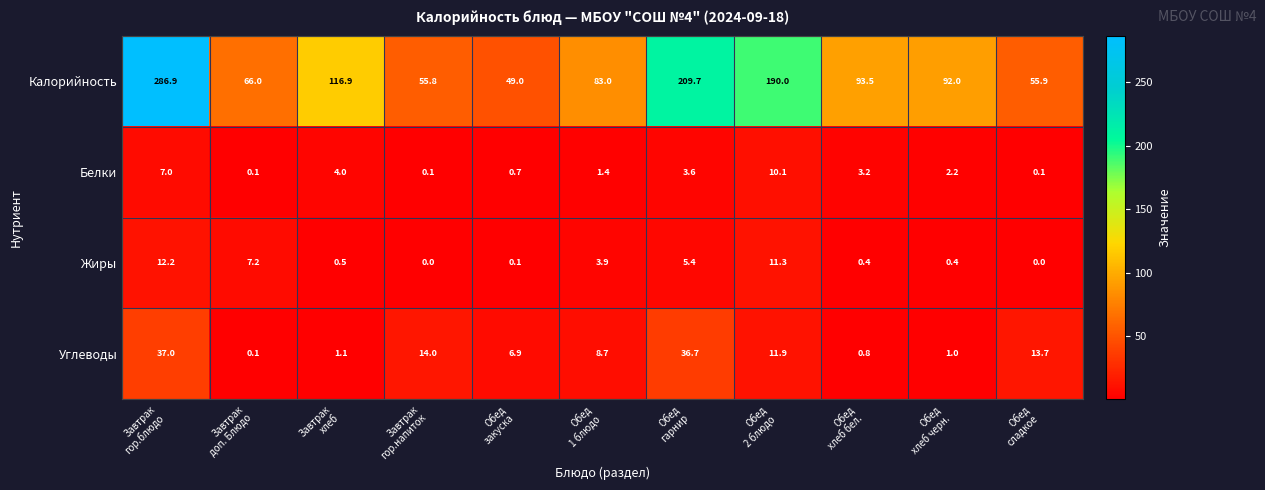

Which series changed the most between Обед
1 блюдо and Обед
сладкое?

Калорийность